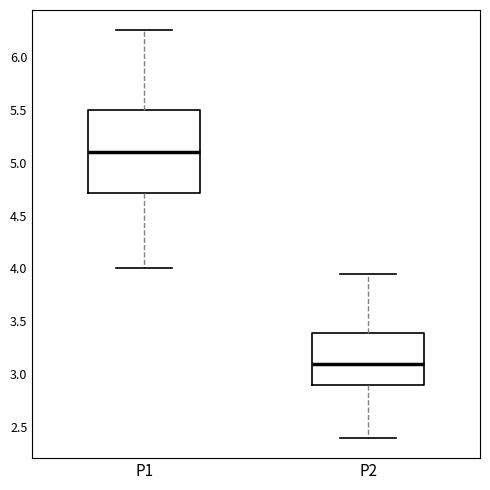

Reading left to right, read every box against the y-axis: the position of its median line, the range the box covers, and the ends of its whiskers. The values are not printed on the chart, so give them approximately, as read against the axis.

P1: median 5.10, box 4.70 to 5.50, whiskers 4.00 to 6.25
P2: median 3.10, box 2.90 to 3.40, whiskers 2.40 to 3.95